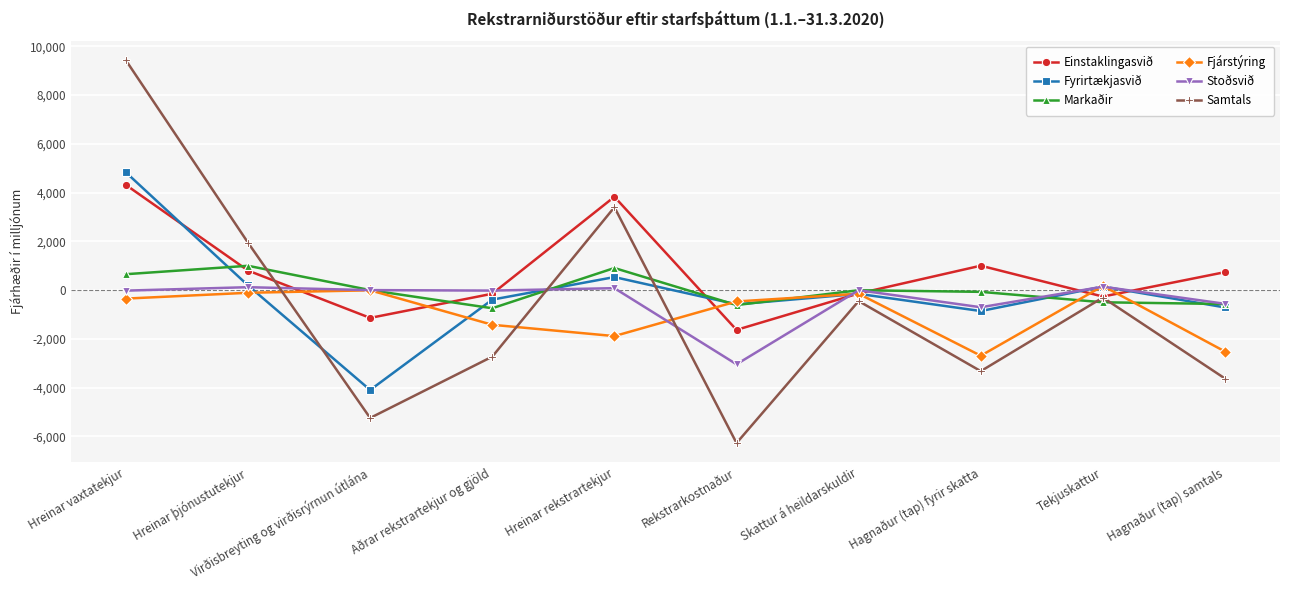

Does the chart display data point markers on the line(s)?

Yes